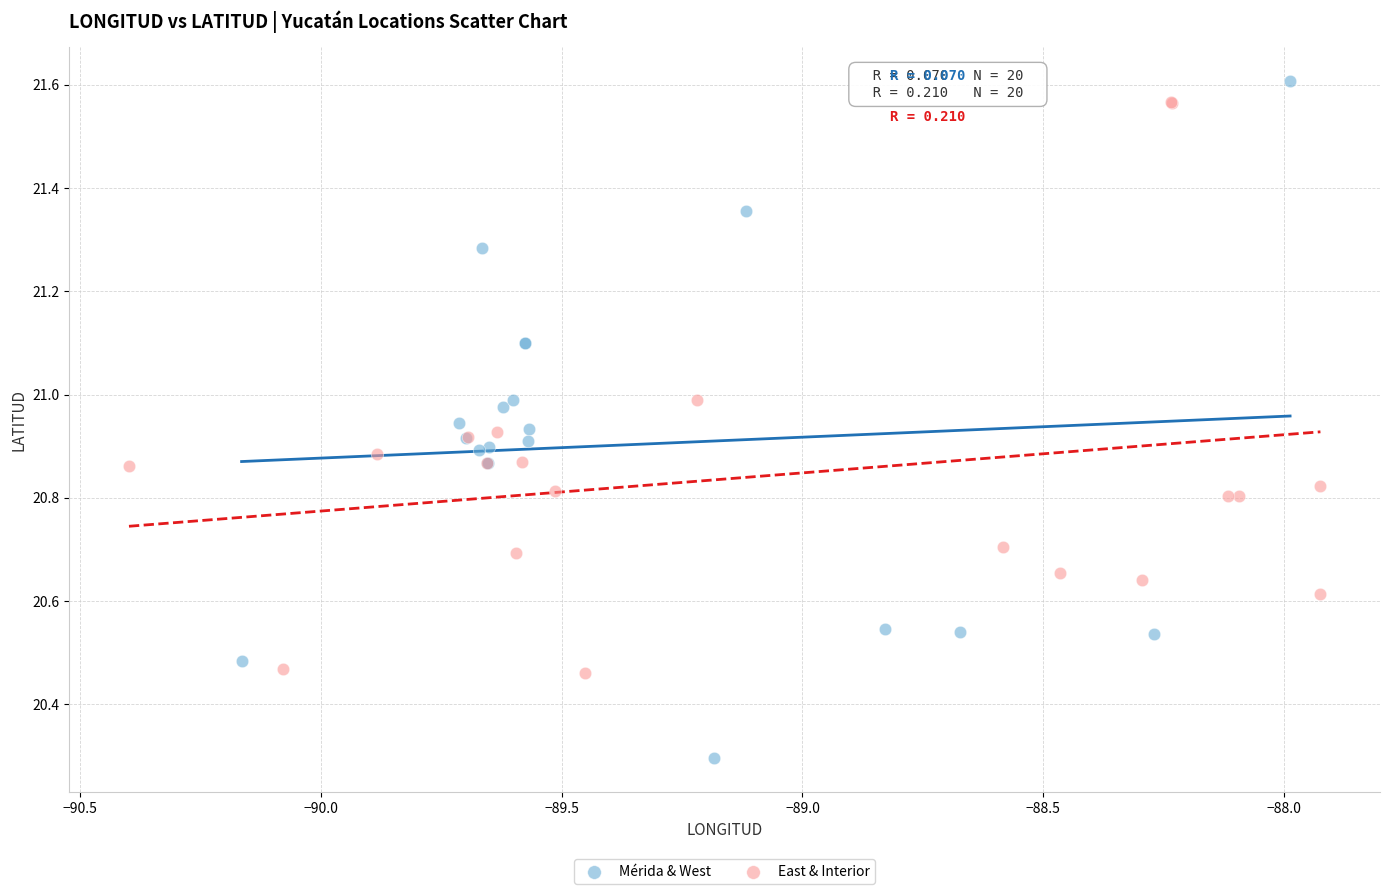

Which series reaches the minimum Y coordinate?

Mérida & West